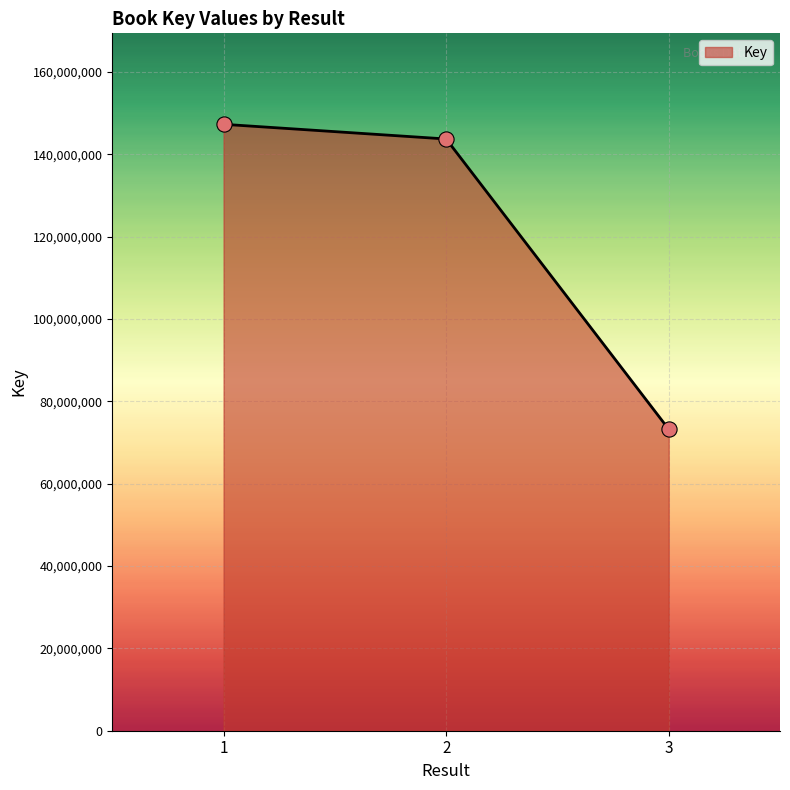

What is the ratio of the value at 3 to the value at 1?

0.5